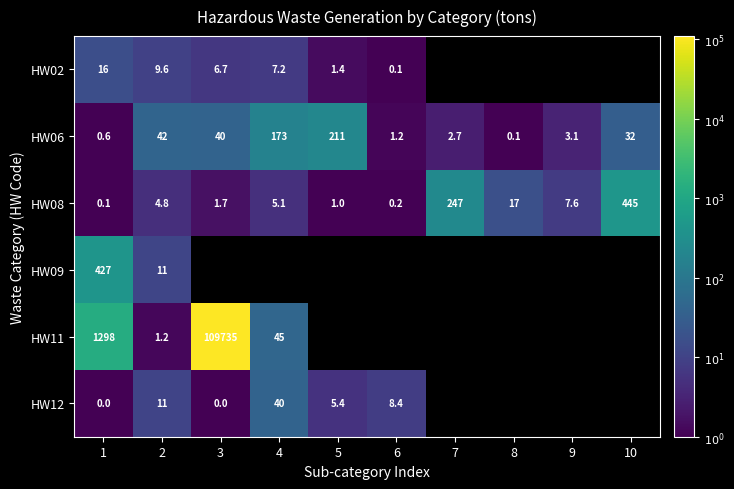

Which series has the widest spread of values?

HW11